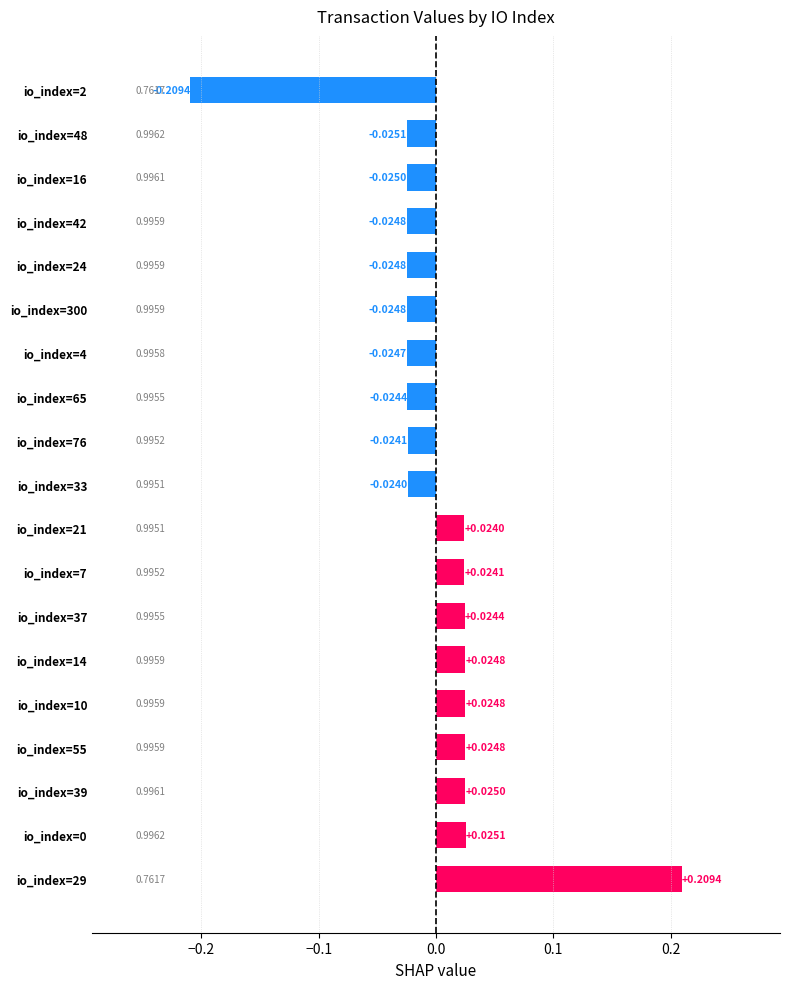

What is the difference between the maximum and minimum values?

0.4